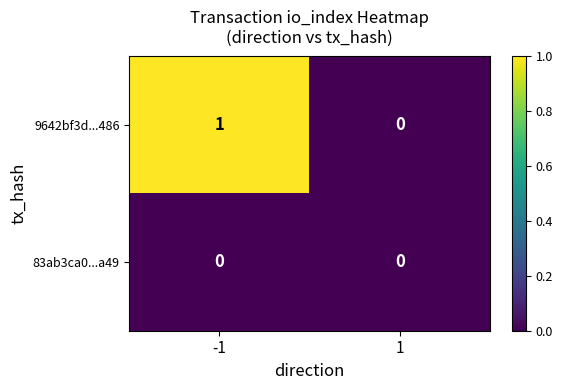

Reading right to left, what are all the values shown in this chart?

9642bf3d...486: 0	1
83ab3ca0...a49: 0	0